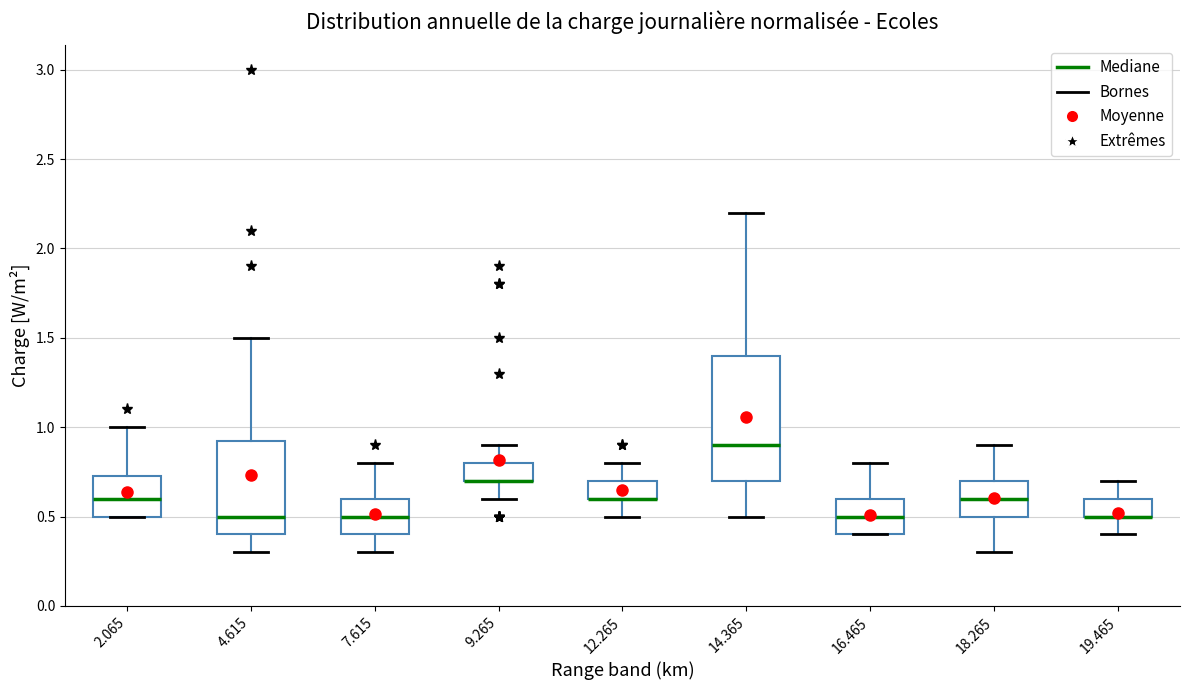

Comparing the boxes themselves (not the whiskers), which one is the tallest?

14.365